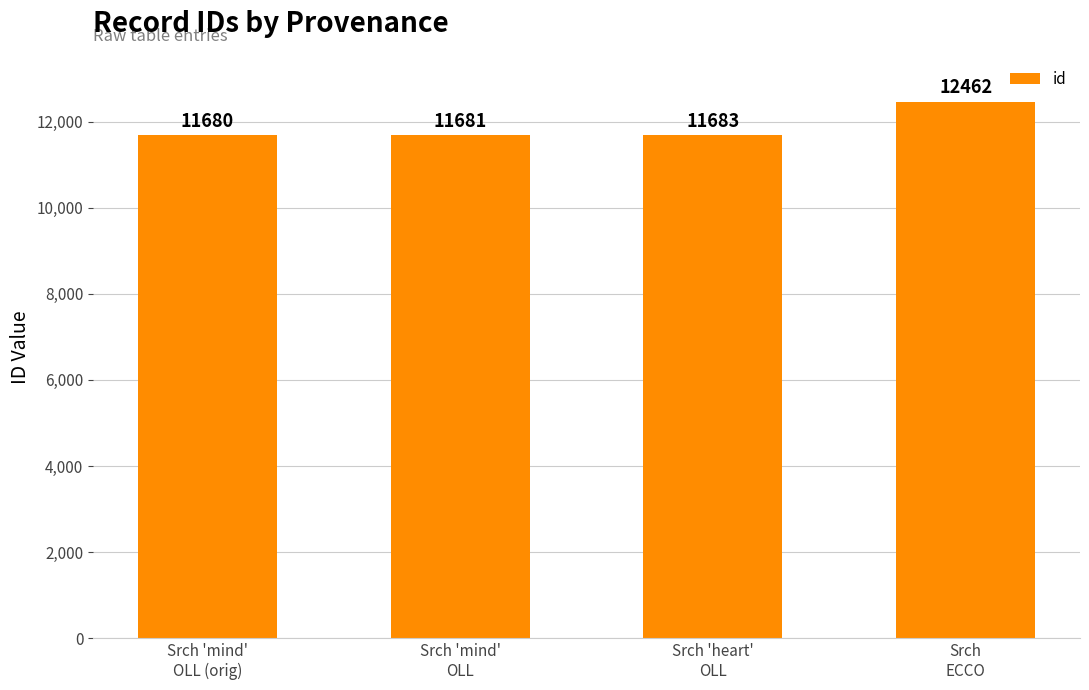

What is the difference between the second highest and minimum values?

3